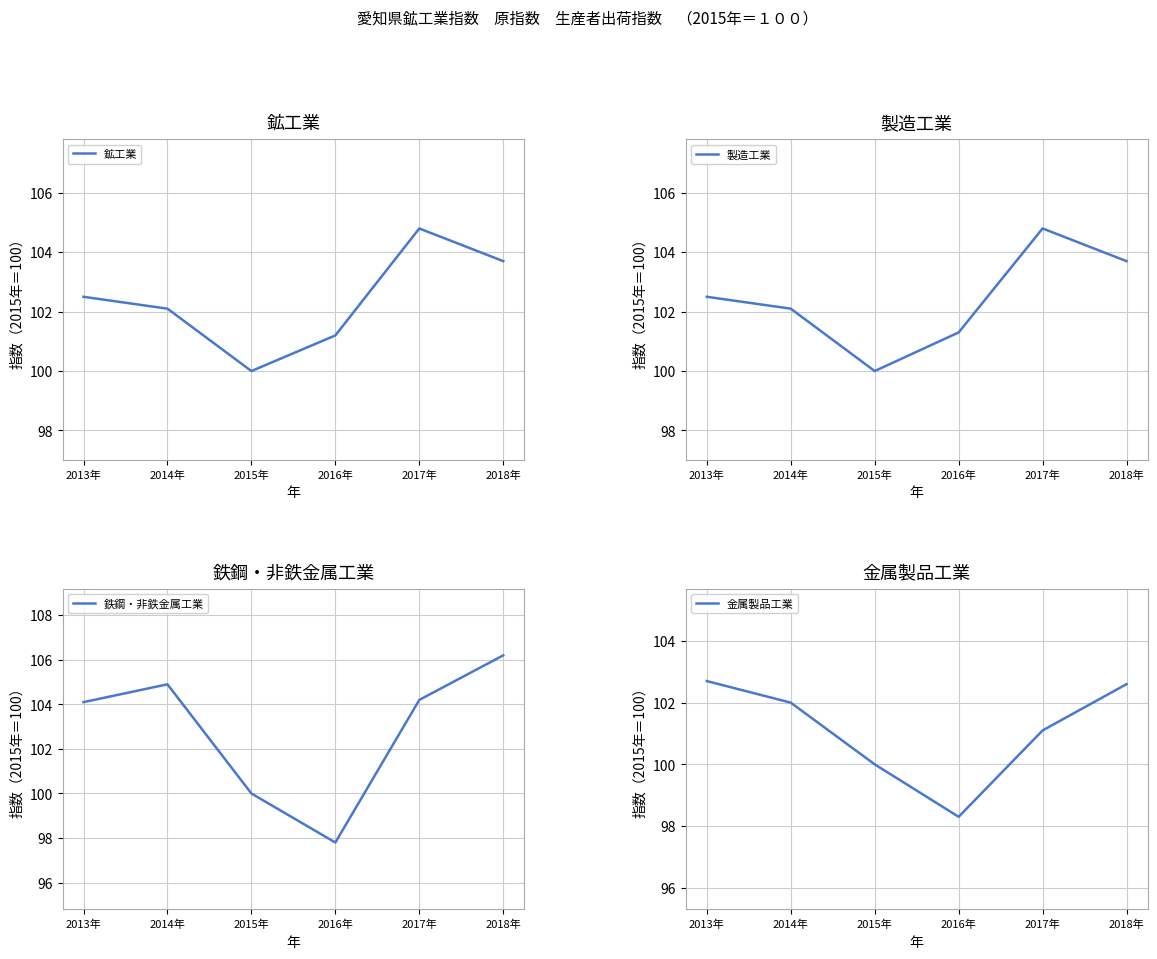

Rank the series at 2017年 from highest to lowest value.

鉱工業, 製造工業, 鉄鋼・非鉄金属工業, 金属製品工業